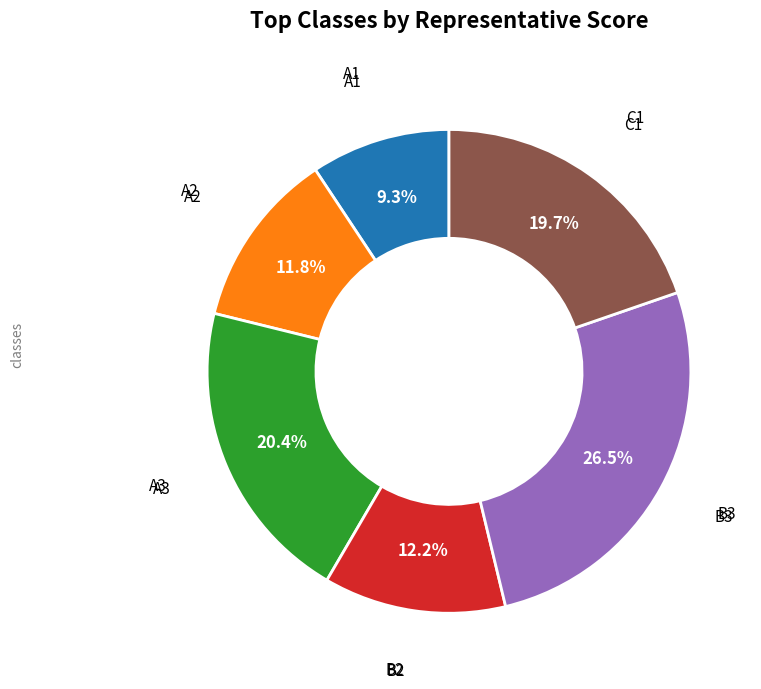

What percentage is the A1 slice, to the nearest percent?

9%